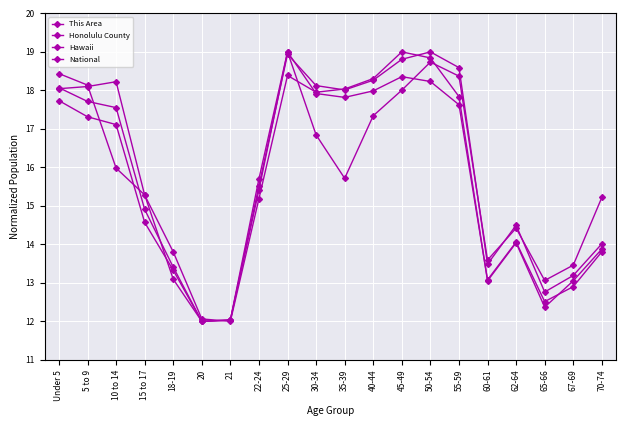

Reading left to right, transcribe all the data shown in this chart.

This Area: 18.4	18.1	16.0	15.3	13.1	12.0	12.0	15.4	19.0	16.8	15.7	17.3	18.0	18.7	18.4	13.6	14.4	13.1	13.5	15.2
Honolulu County: 17.7	17.3	17.1	14.6	13.3	12.0	12.0	15.7	19.0	17.9	17.8	18.0	18.4	18.2	17.6	13.1	14.1	12.5	12.9	13.8
Hawaii: 18.1	17.7	17.6	14.9	13.4	12.0	12.0	15.5	18.9	18.1	18.0	18.3	18.8	19.0	18.6	13.5	14.5	12.8	13.2	14.0
National: 18.0	18.1	18.2	15.3	13.8	12.1	12.0	15.2	18.4	18.0	18.0	18.3	19.0	18.8	17.8	13.1	14.0	12.4	13.1	13.9